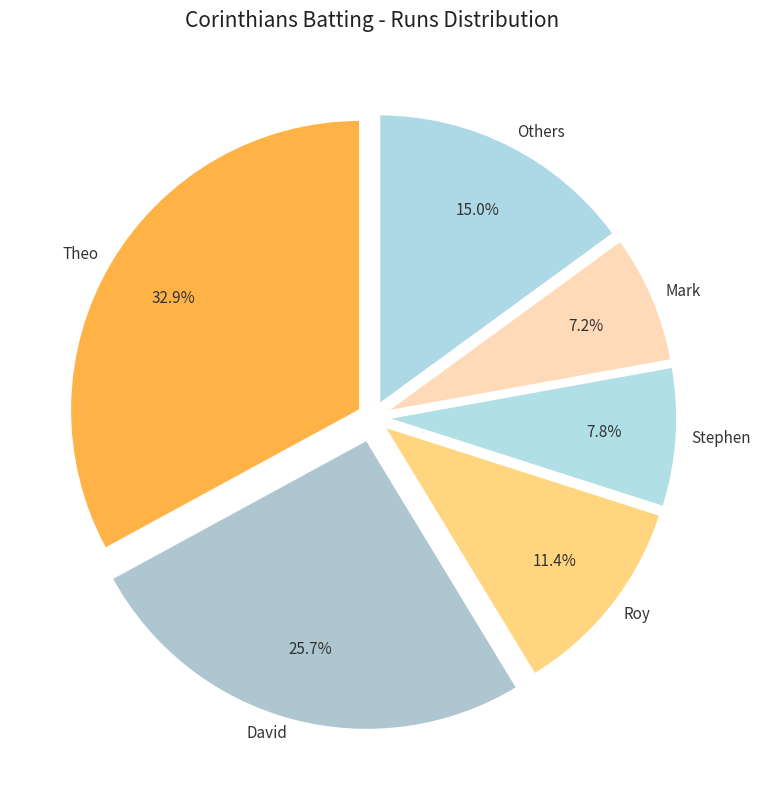

Approximately how many times larger is the value at Roy compared to Stephen?

1.5